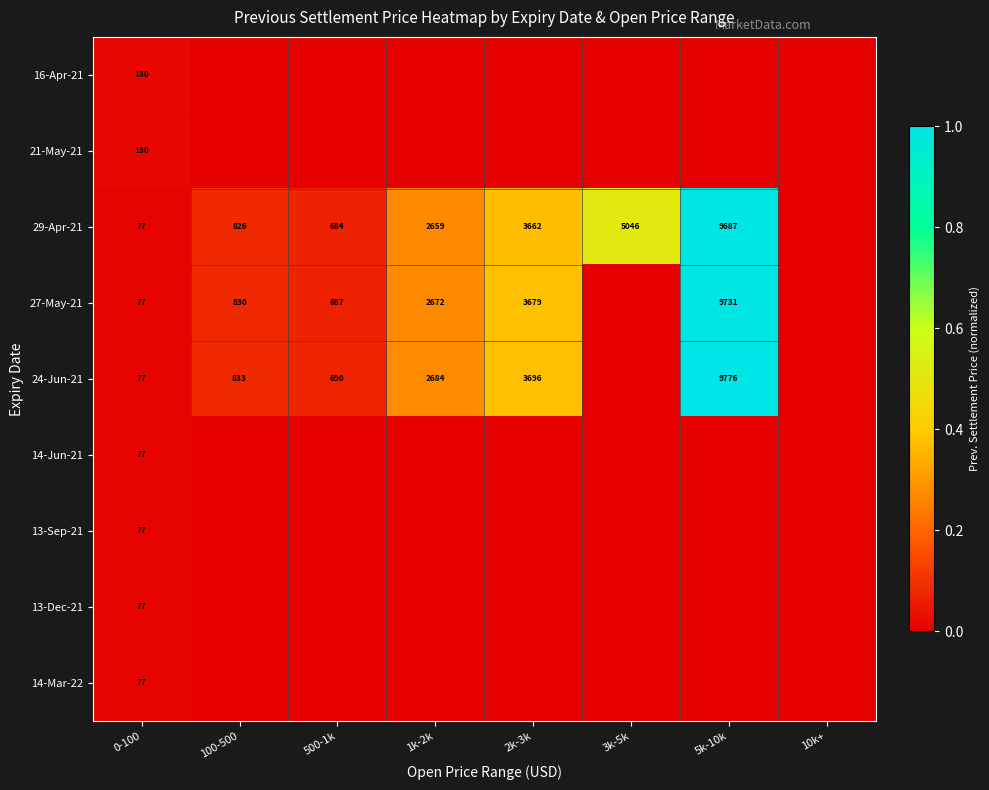

The 29-Apr-21 series shows 9687 at 5k-10k. True or false?

True